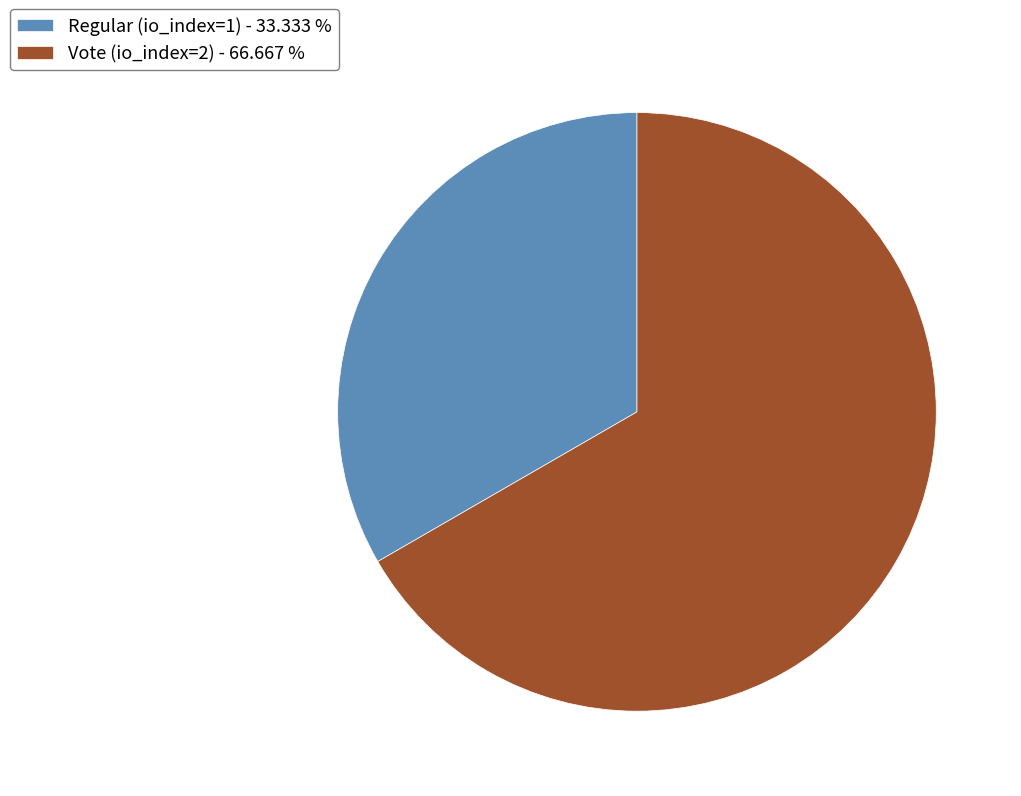

Which category has the smallest portion of the pie?

Regular (io_index=1)